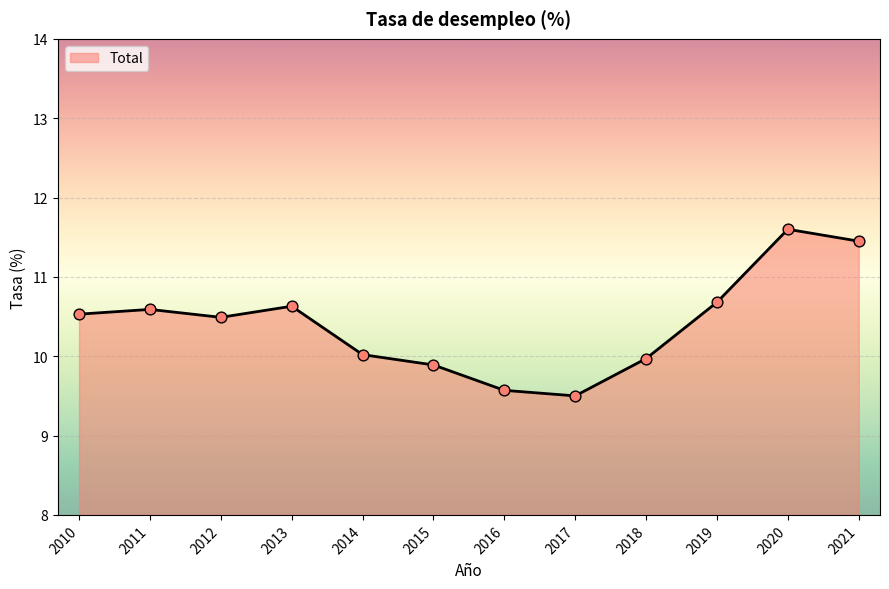

Approximately how many times larger is the value at 2012 compared to 2015?

1.1